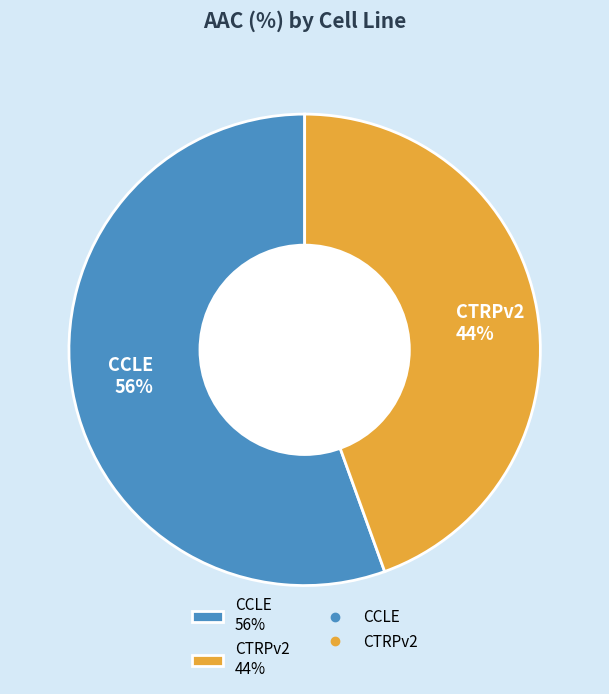

Which slice is the smallest?

CTRPv2